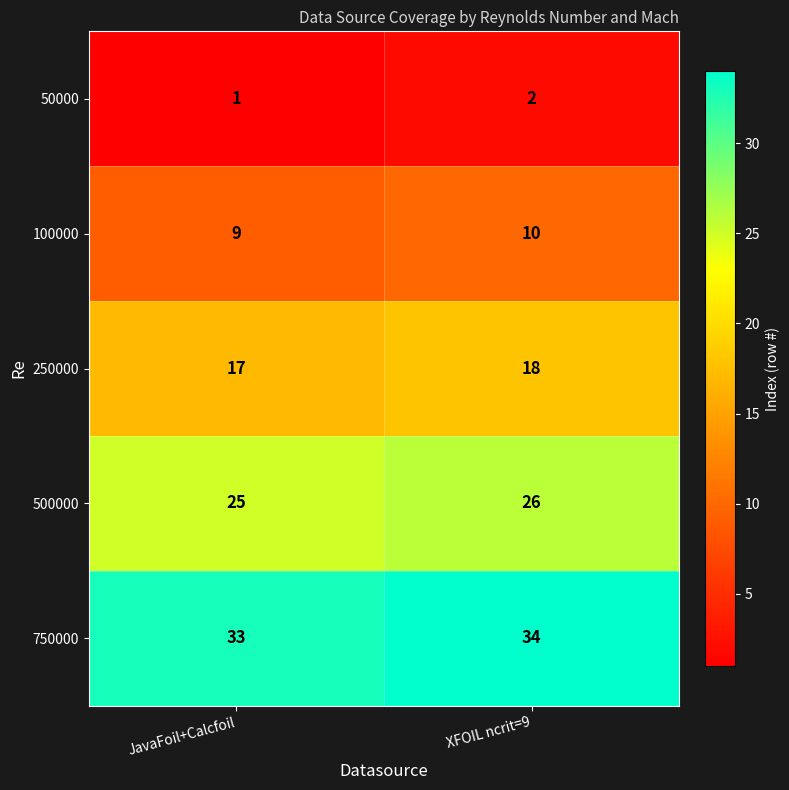

Count the number of data series in this chart.

5